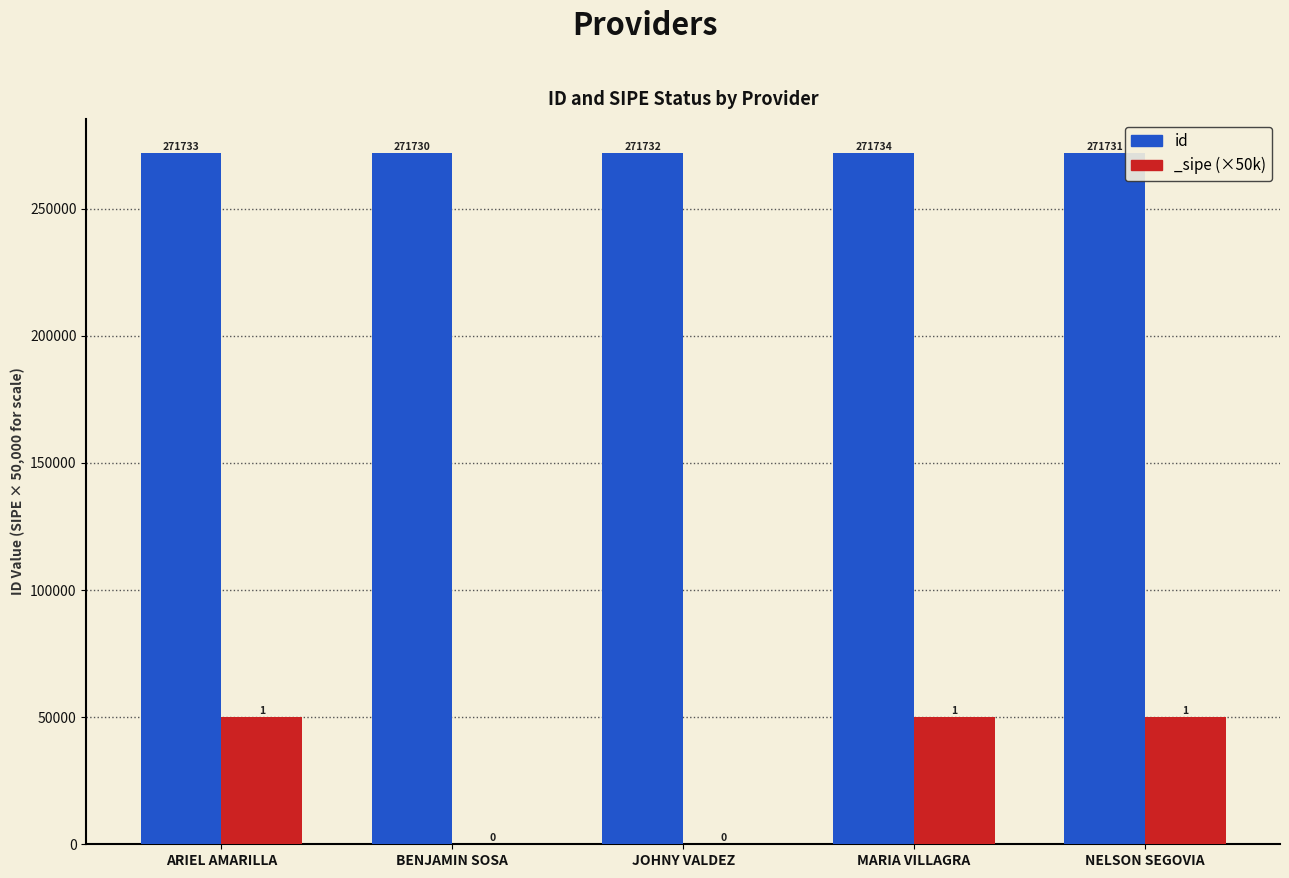

What is the approximate value at NELSON SEGOVIA?

271731